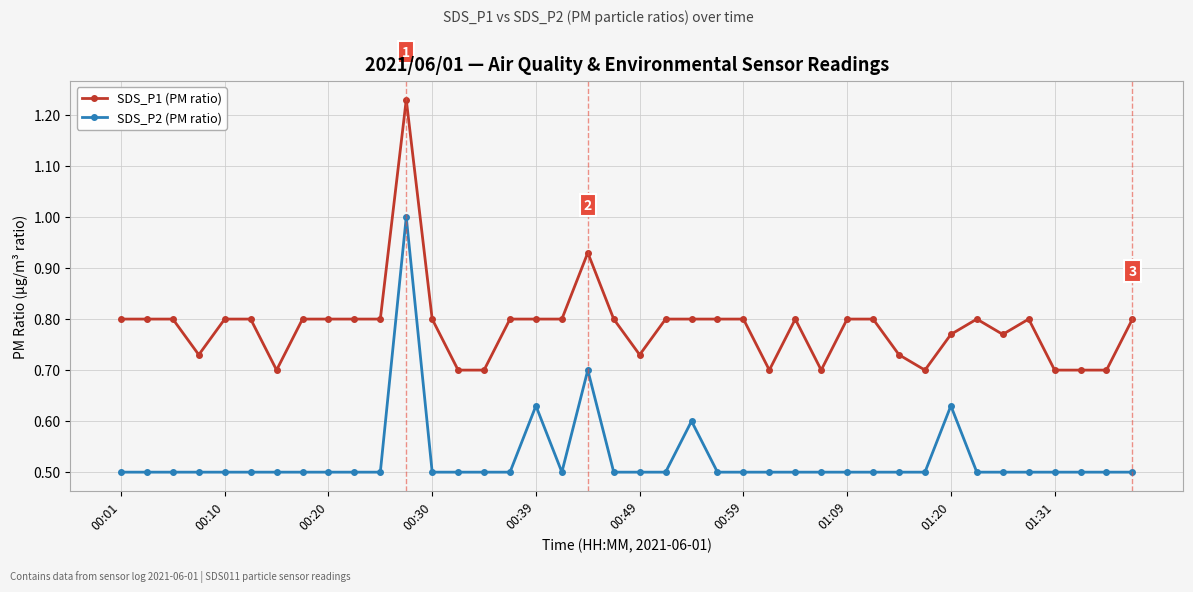

Rank the series by their maximum value, from highest to lowest.

SDS_P1 (PM ratio), SDS_P2 (PM ratio)